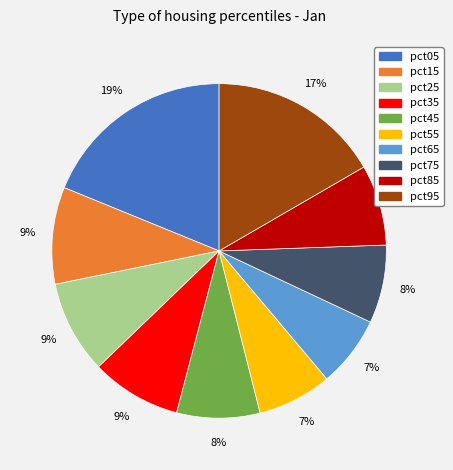

Is the sum of pct25 and pct45 greater than half?

No